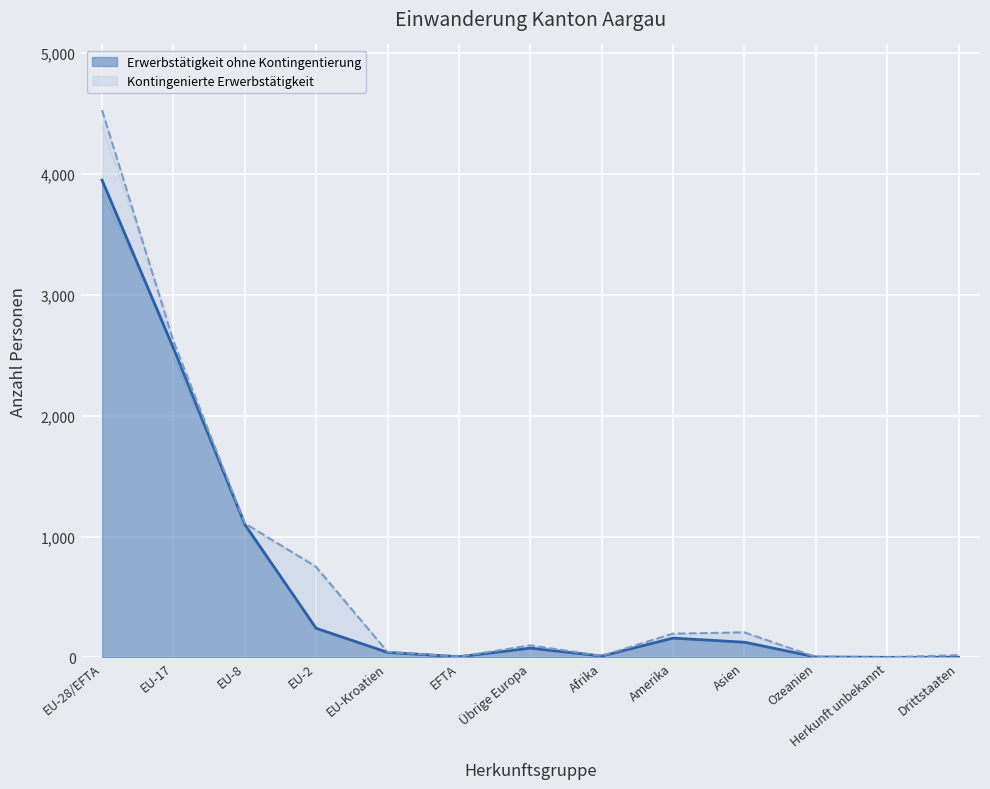

What is the value of the 8th point from the left?

12